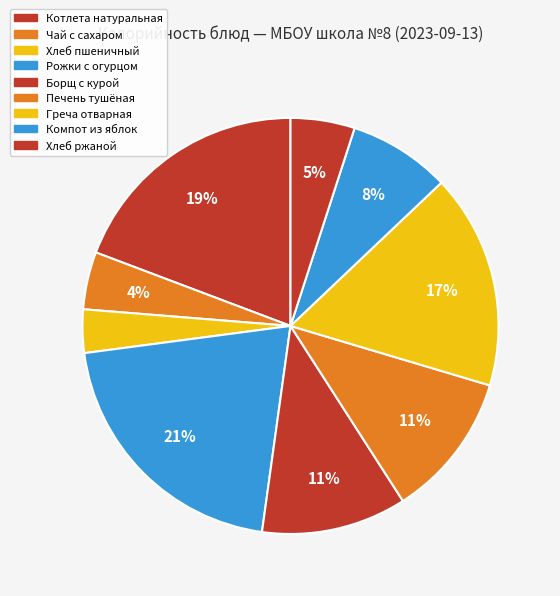

How many slices are in this pie chart?

9